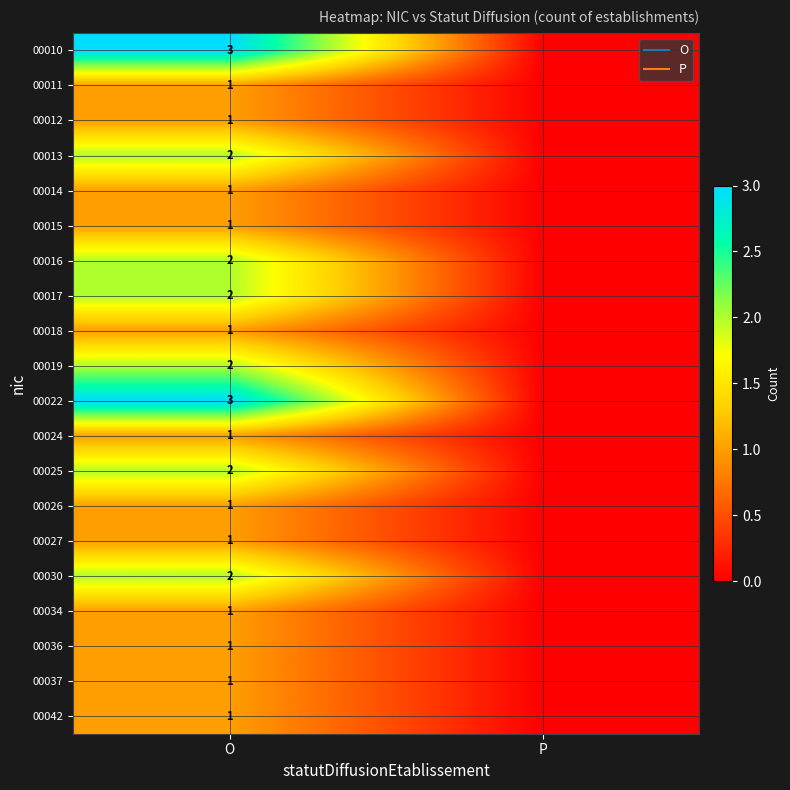

Between O and P, which is larger?

O